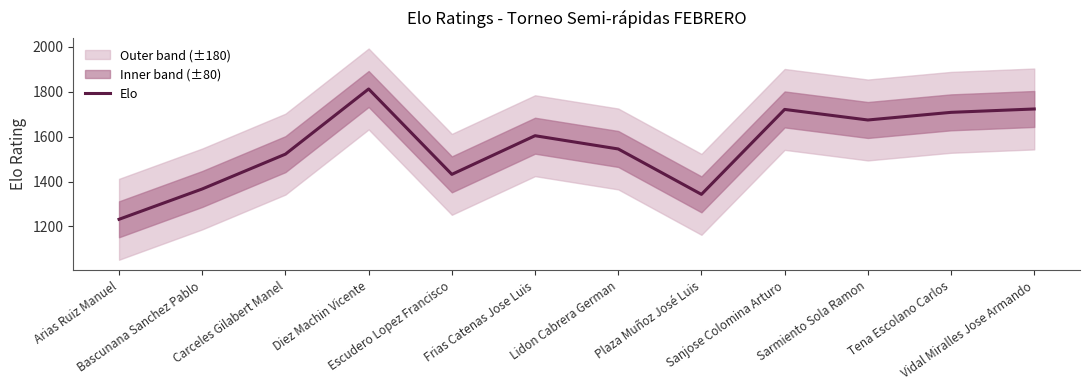

List the labels in order of value, largest first.

Diez Machin Vicente, Vidal Miralles Jose Armando, Sanjose Colomina Arturo, Tena Escolano Carlos, Sarmiento Sola Ramon, Frias Catenas Jose Luis, Lidon Cabrera German, Carceles Gilabert Manel, Escudero Lopez Francisco, Bascunana Sanchez Pablo, Plaza Muñoz José Luis, Arias Ruiz Manuel